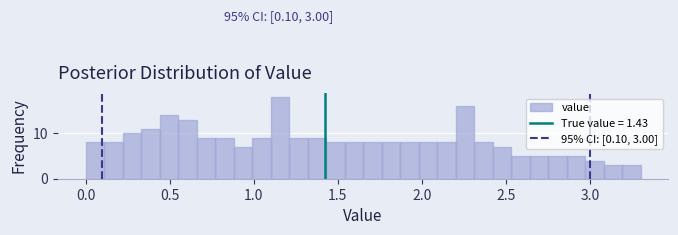

Read against the x-axis, roughly where is the centre of the tallest bar?

1.15